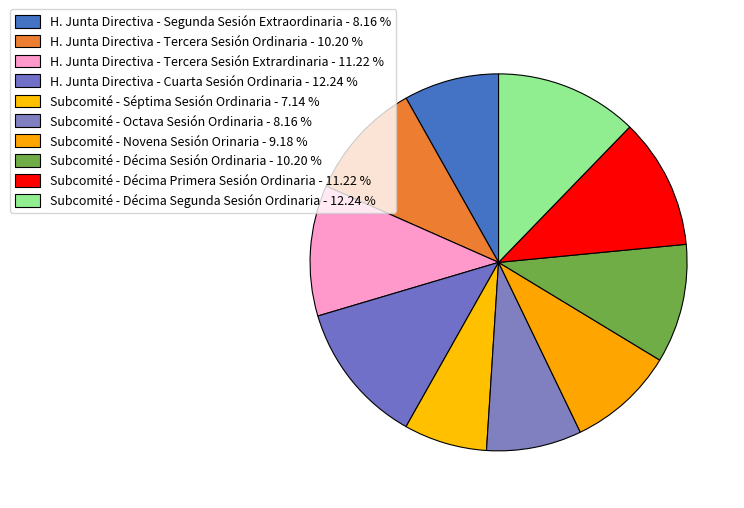

Count the number of slices in the pie.

10